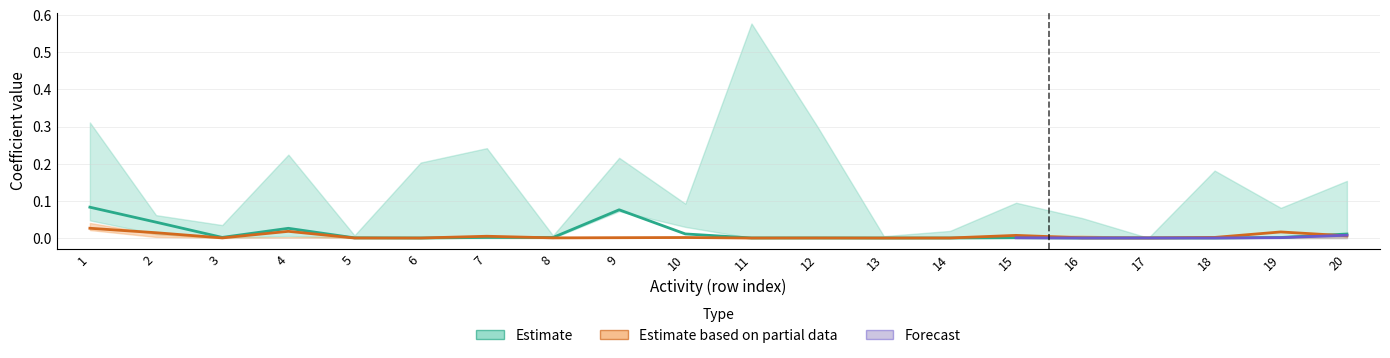

Does the chart have visible grid lines?

Yes